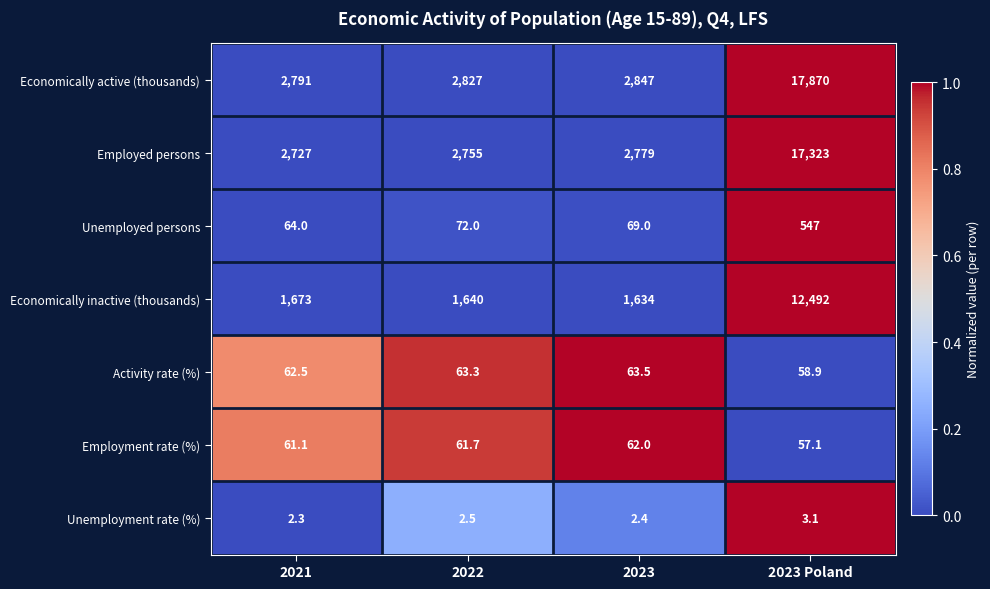

List the series in order of their peak value, lowest first.

Unemployment rate (%), Employment rate (%), Activity rate (%), Unemployed persons, Economically inactive (thousands), Employed persons, Economically active (thousands)